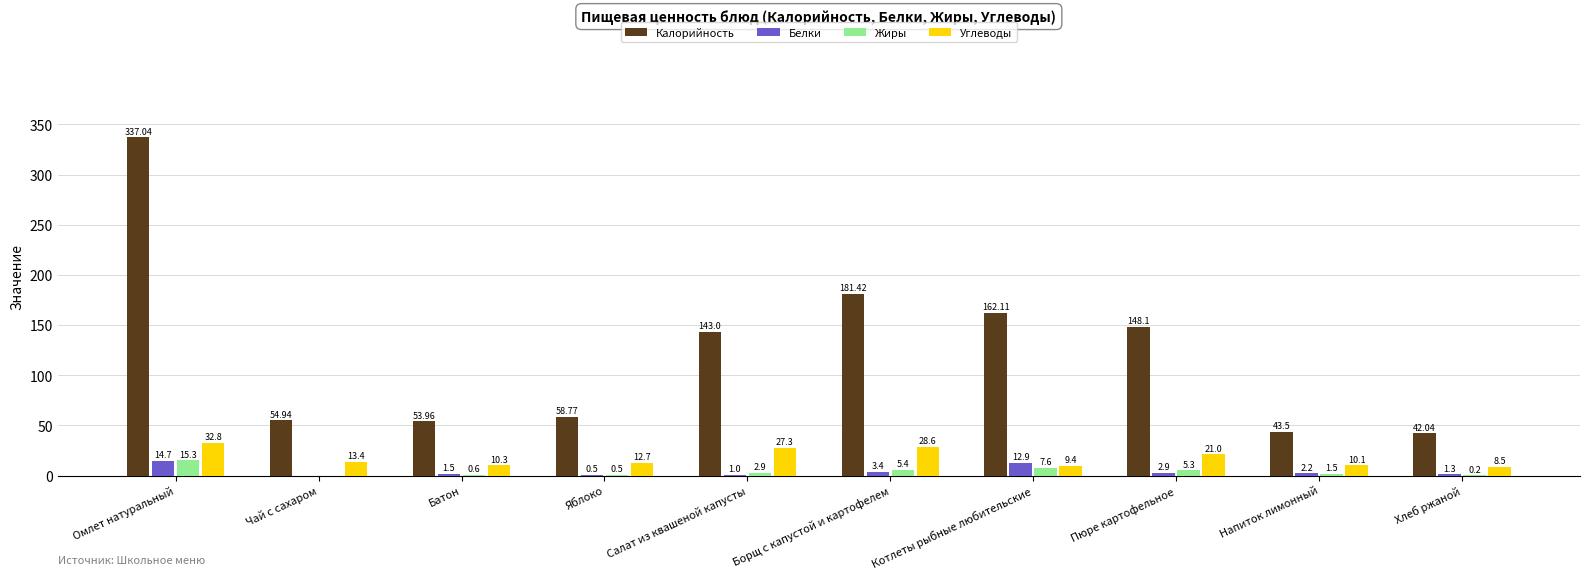

How many distinct data groups are displayed?

4